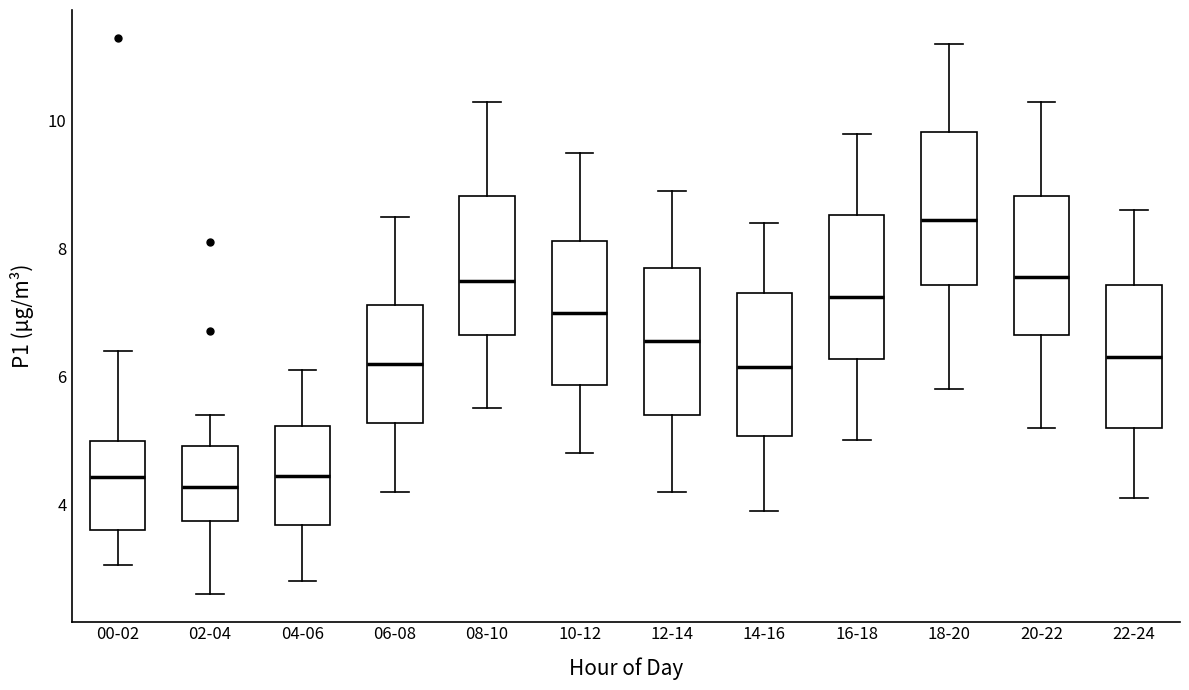

Reading left to right, transcribe this box plot: for each box, give where its median line is, the range the box spans, and where its two whiskers end, as read against the y-axis. The values are not printed on the chart, so give them approximately, as read against the axis.

00-02: median 4.4, box 3.6 to 5.0, whiskers 3.0 to 6.4
02-04: median 4.2, box 3.8 to 5.0, whiskers 2.6 to 5.4
04-06: median 4.4, box 3.6 to 5.2, whiskers 2.8 to 6.2
06-08: median 6.2, box 5.2 to 7.2, whiskers 4.2 to 8.6
08-10: median 7.6, box 6.6 to 8.8, whiskers 5.6 to 10.4
10-12: median 7.0, box 5.8 to 8.2, whiskers 4.8 to 9.6
12-14: median 6.6, box 5.4 to 7.8, whiskers 4.2 to 9.0
14-16: median 6.2, box 5.0 to 7.4, whiskers 4.0 to 8.4
16-18: median 7.2, box 6.2 to 8.6, whiskers 5.0 to 9.8
18-20: median 8.4, box 7.4 to 9.8, whiskers 5.8 to 11.2
20-22: median 7.6, box 6.6 to 8.8, whiskers 5.2 to 10.4
22-24: median 6.4, box 5.2 to 7.4, whiskers 4.2 to 8.6